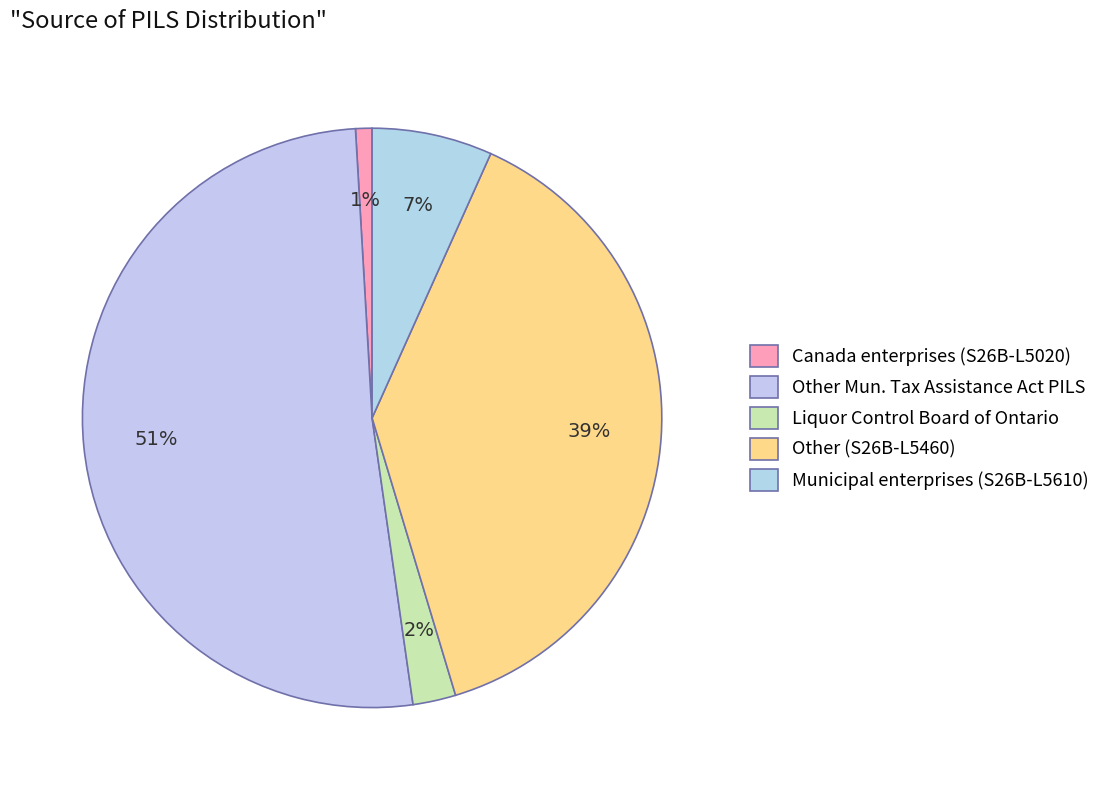

Is it true that Canada enterprises (S26B-L5020) is 11% of the pie?

False